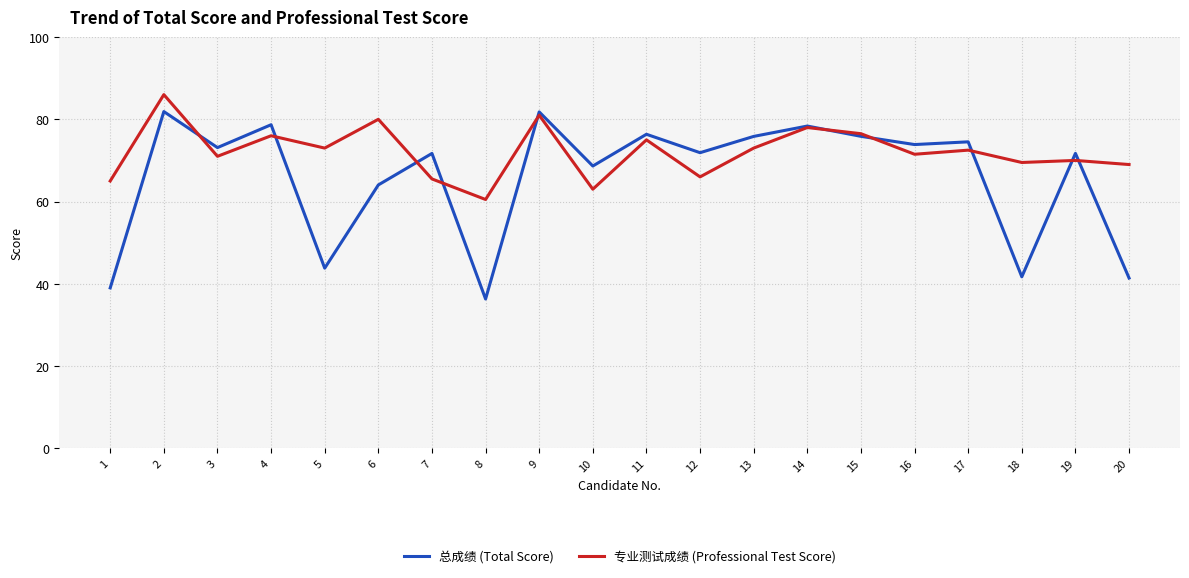

What is the total value across all series at 1?

104.0